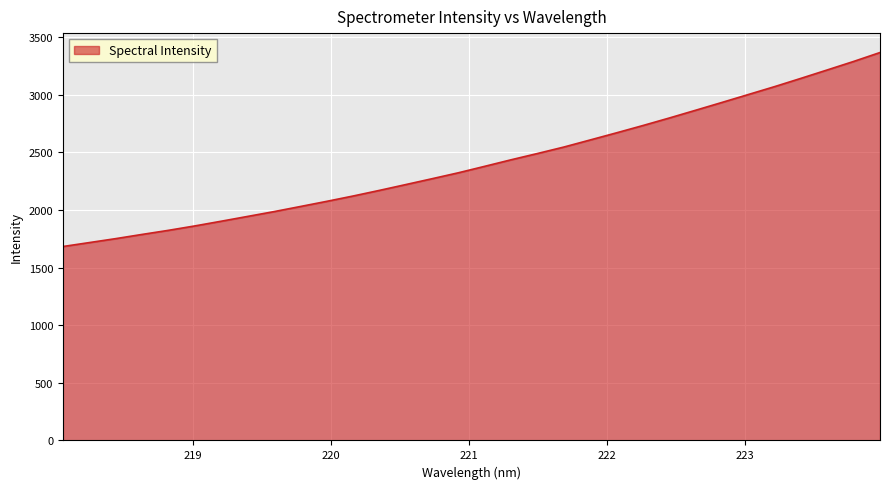

Reading left to right, extract all data points from this chart.

1683.4	1717.5	1751.8	1788.3	1823.9	1862.1	1903.0	1944.6	1986.3	2030.7	2075.4	2121.8	2170.7	2221.2	2272.2	2323.8	2379.9	2436.6	2491.1	2547.1	2608.6	2670.6	2733.8	2799.0	2866.3	2934.2	3002.8	3071.5	3143.4	3216.4	3290.0	3367.4